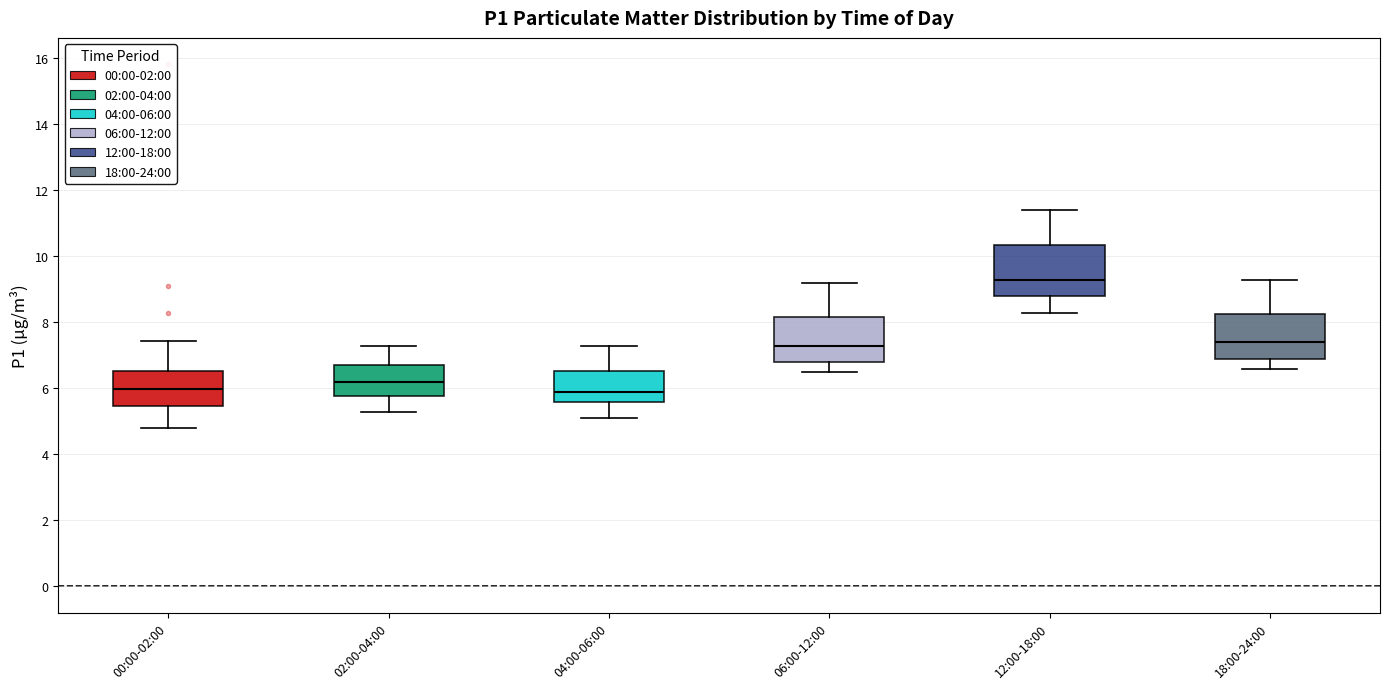

Reading left to right, read every box against the y-axis: the position of its median line, the range the box covers, and the ends of its whiskers. The values are not printed on the chart, so give them approximately, as read against the axis.

00:00-02:00: median 6.0, box 5.4 to 6.6, whiskers 4.8 to 7.4
02:00-04:00: median 6.2, box 5.8 to 6.8, whiskers 5.4 to 7.4
04:00-06:00: median 6.0, box 5.6 to 6.6, whiskers 5.2 to 7.4
06:00-12:00: median 7.4, box 6.8 to 8.2, whiskers 6.6 to 9.2
12:00-18:00: median 9.4, box 8.8 to 10.4, whiskers 8.4 to 11.4
18:00-24:00: median 7.4, box 7.0 to 8.2, whiskers 6.6 to 9.4